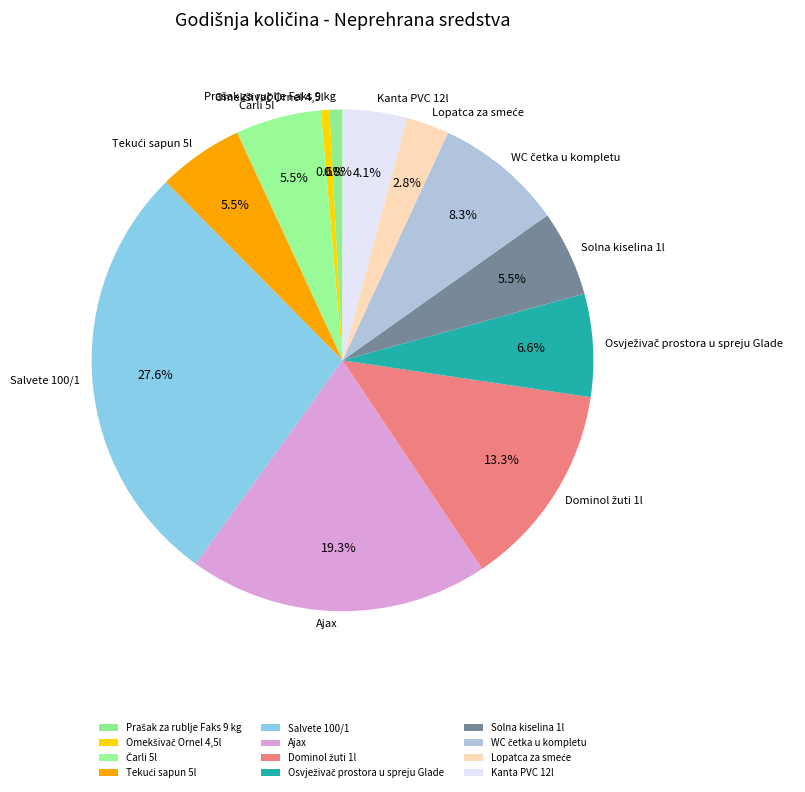

What is the largest slice in the pie chart?

Salvete 100/1